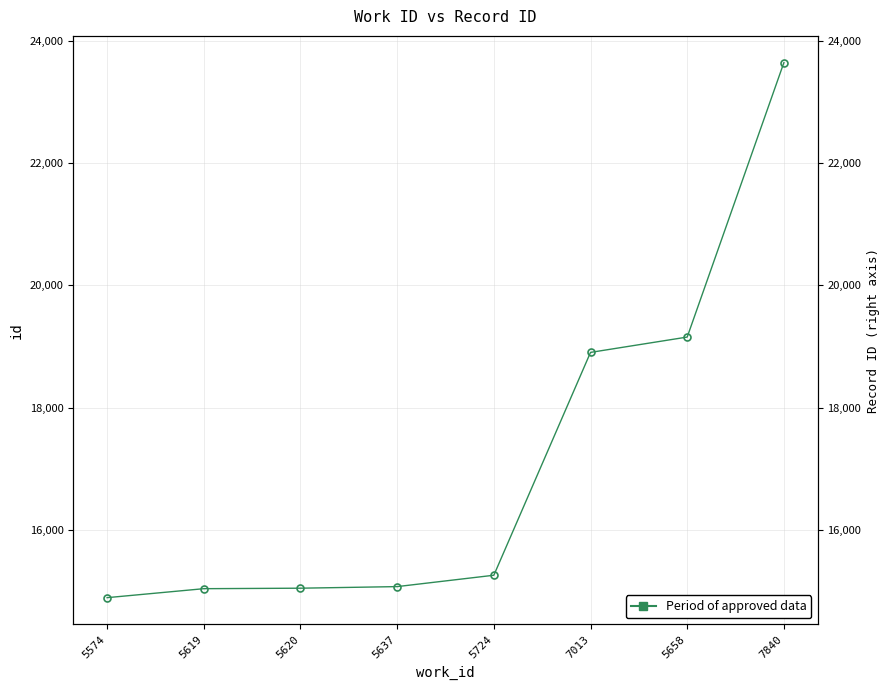

The value at 5724 is 15256. True or false?

True